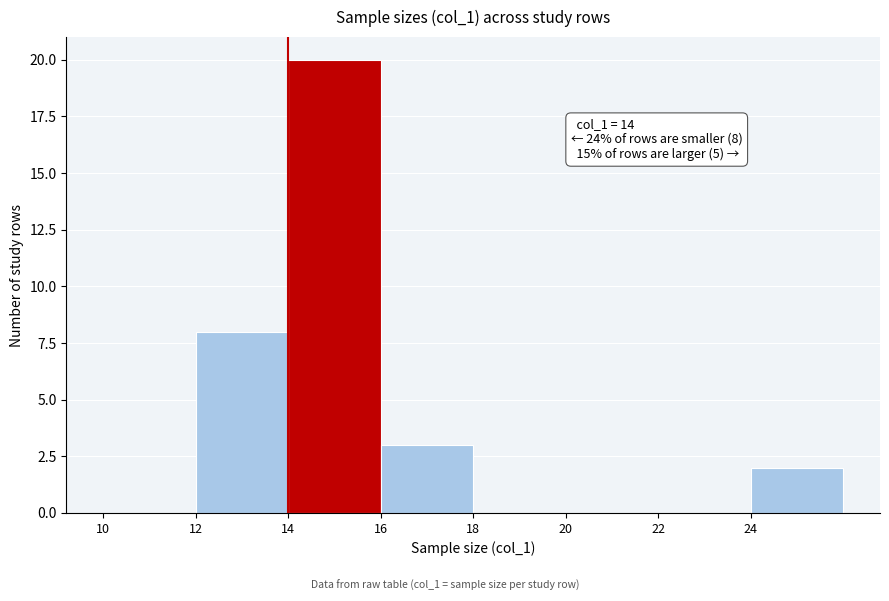

Over which range of the x-axis is the bar tallest?

14 to 16